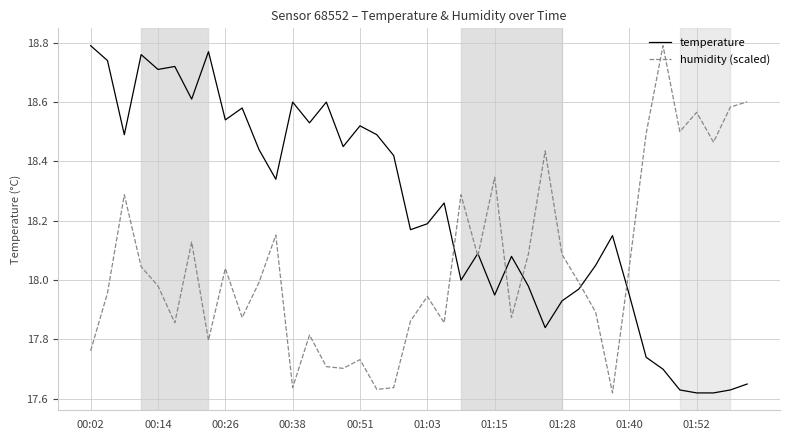

List the series in order of their overall mean, lowest first.

humidity (scaled), temperature